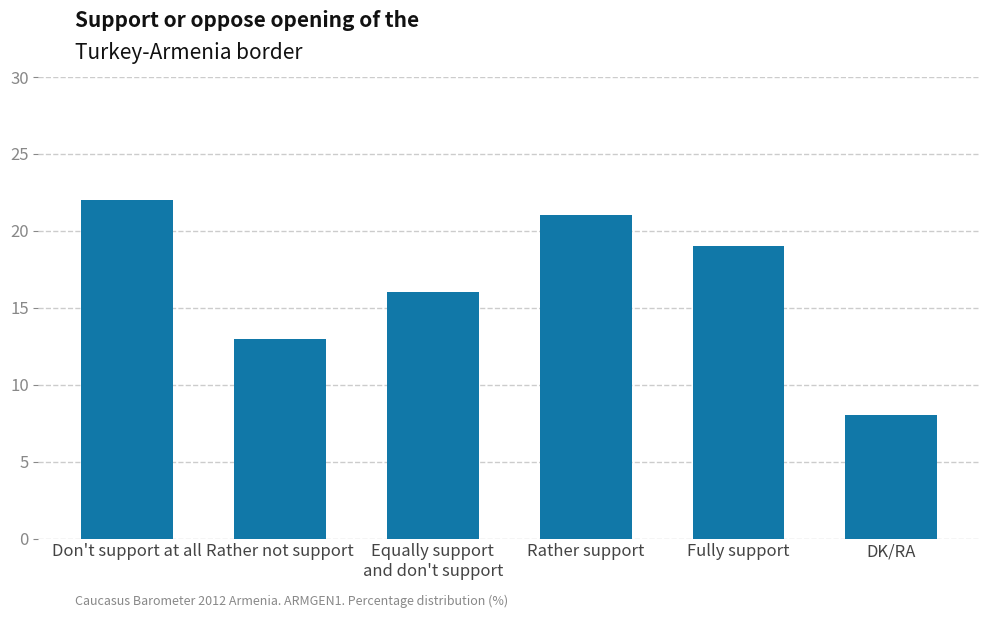

What is the label of the 2nd bar from the right?

Fully support